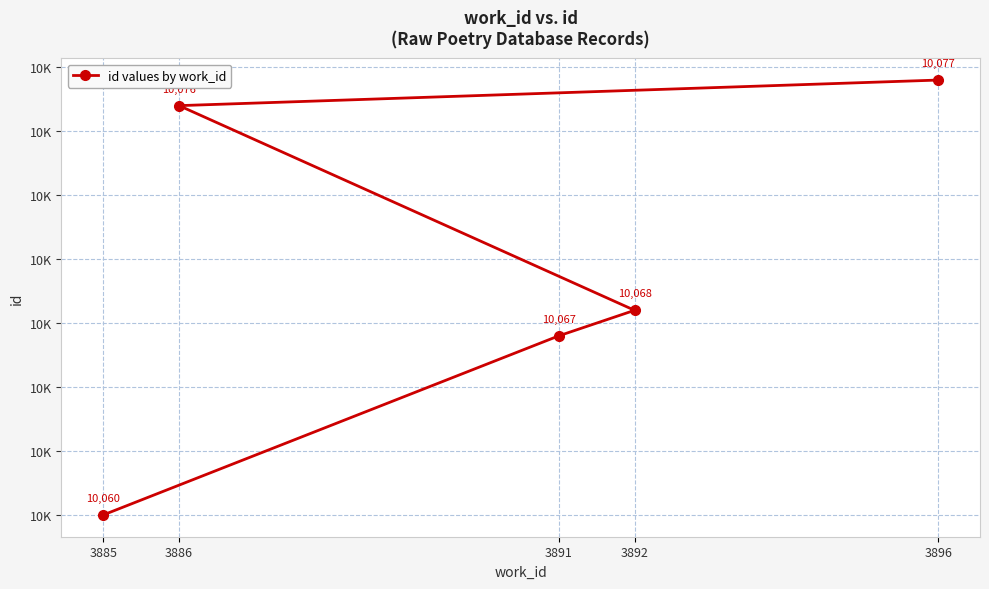

Reading left to right, extract all data points from this chart.

3885=10060	3891=10067	3892=10068	3886=10076	3896=10077